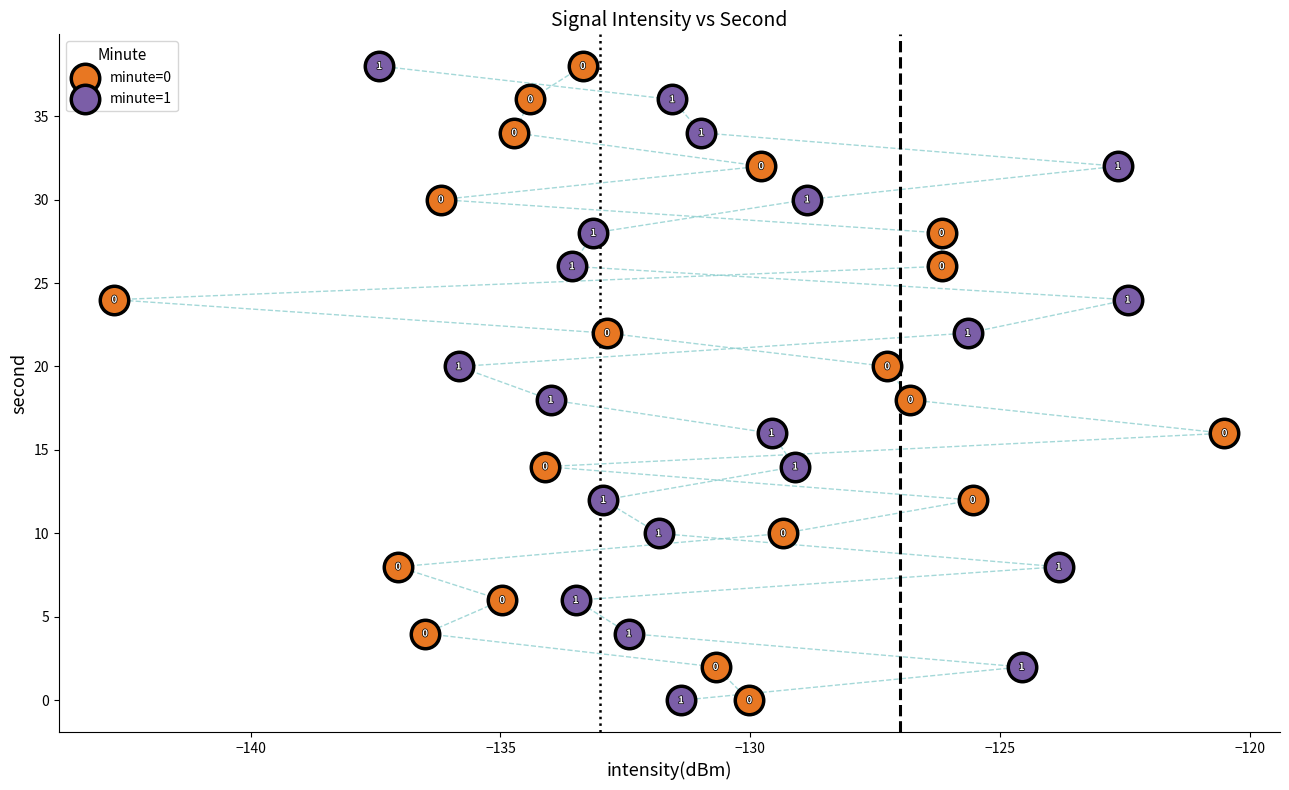

What are all the series names shown in the legend?

minute=0, minute=1